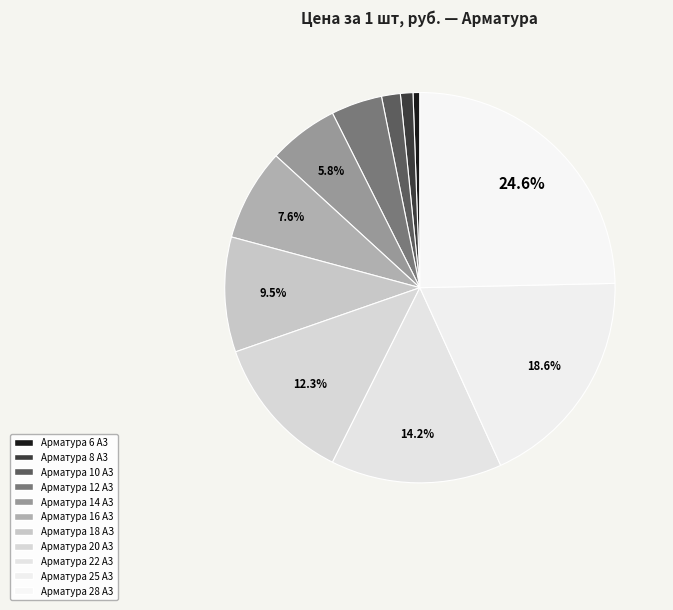

What percentage is the Арматура 10 А3 slice, to the nearest percent?

2%